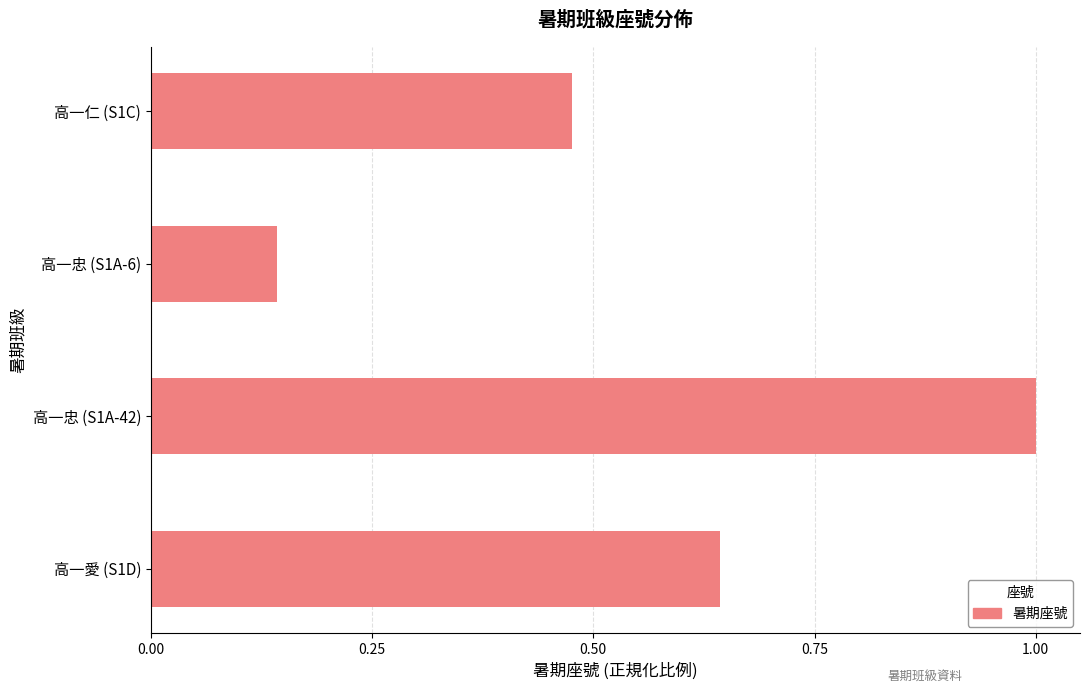

What is the difference between the maximum and minimum values?

0.9